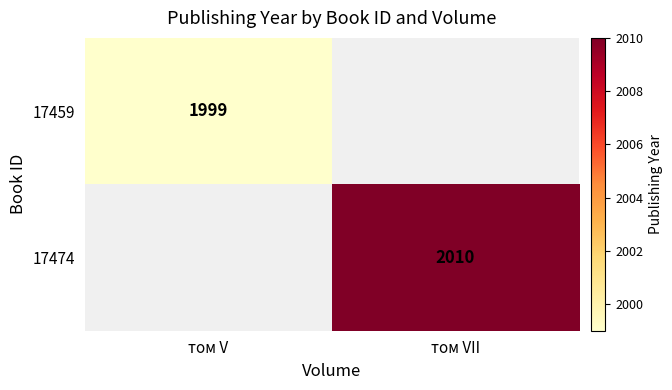

True or false: 17459 has a value of 690 at том V.

False